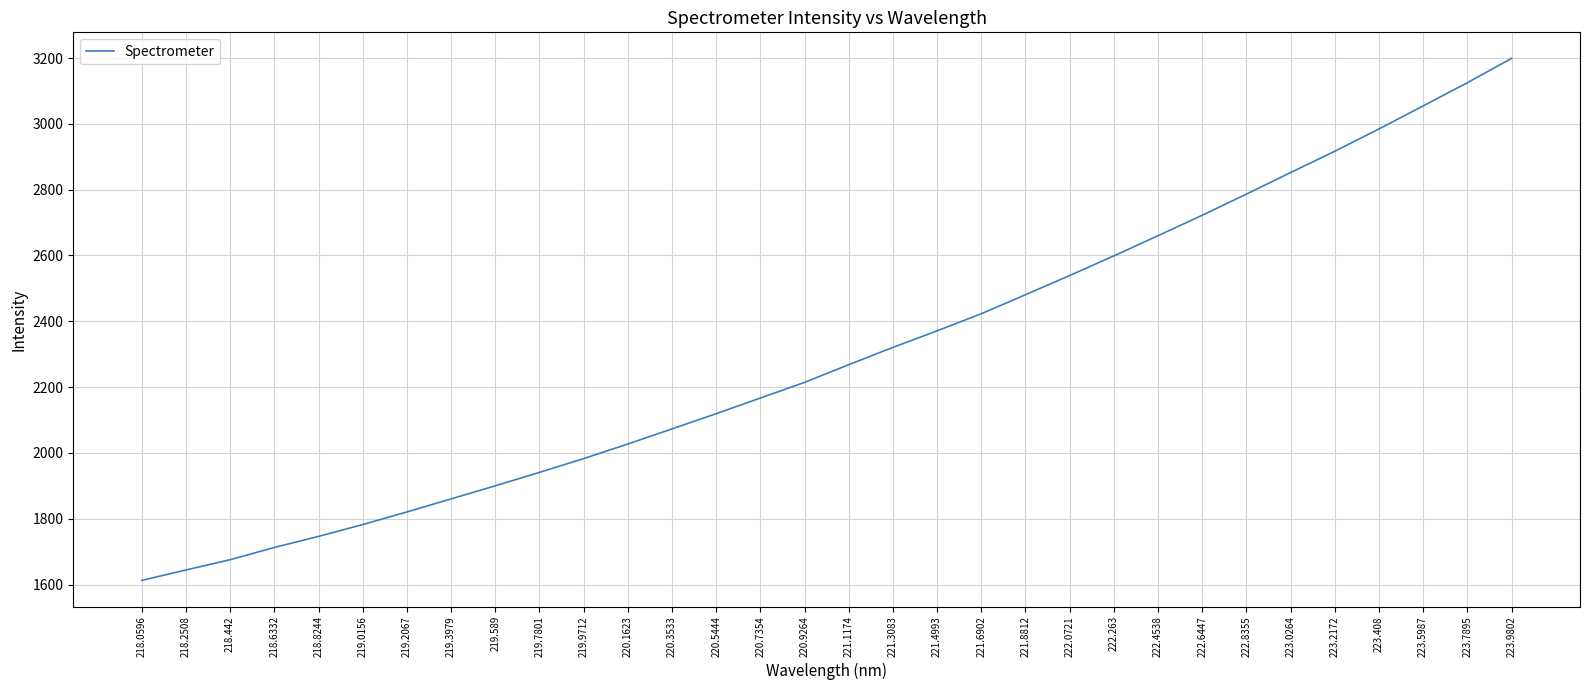

Where is the data nearest to the value 2405?

221.6902